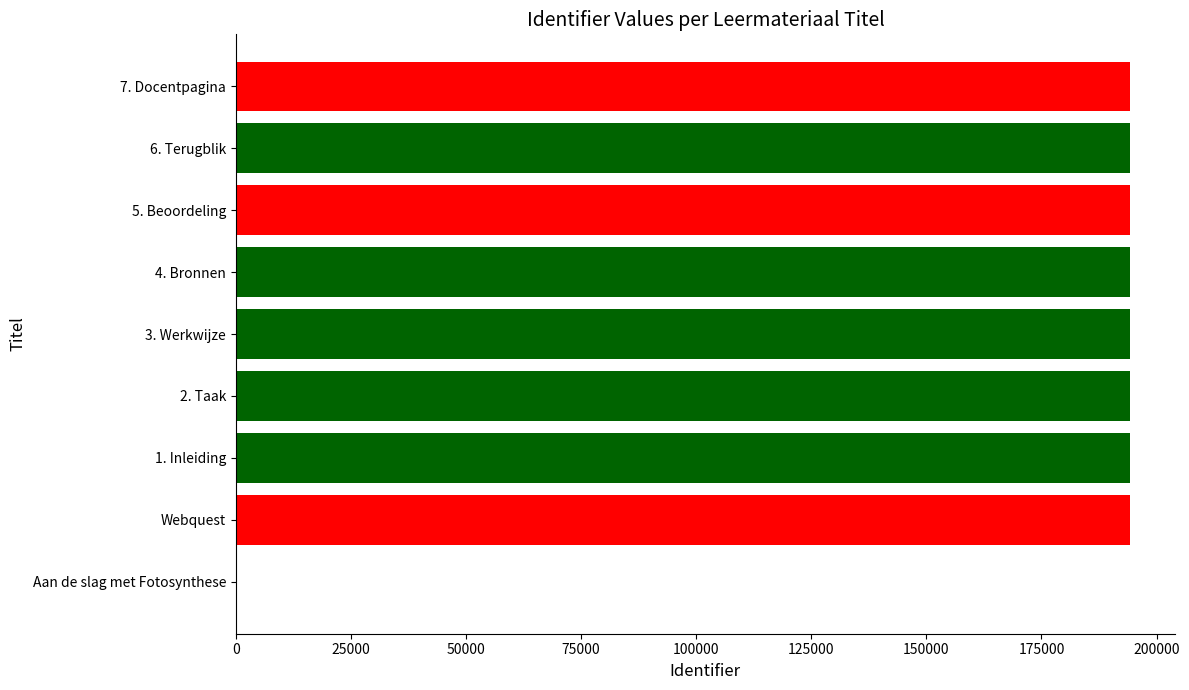

What is the sum of all values?

1554411